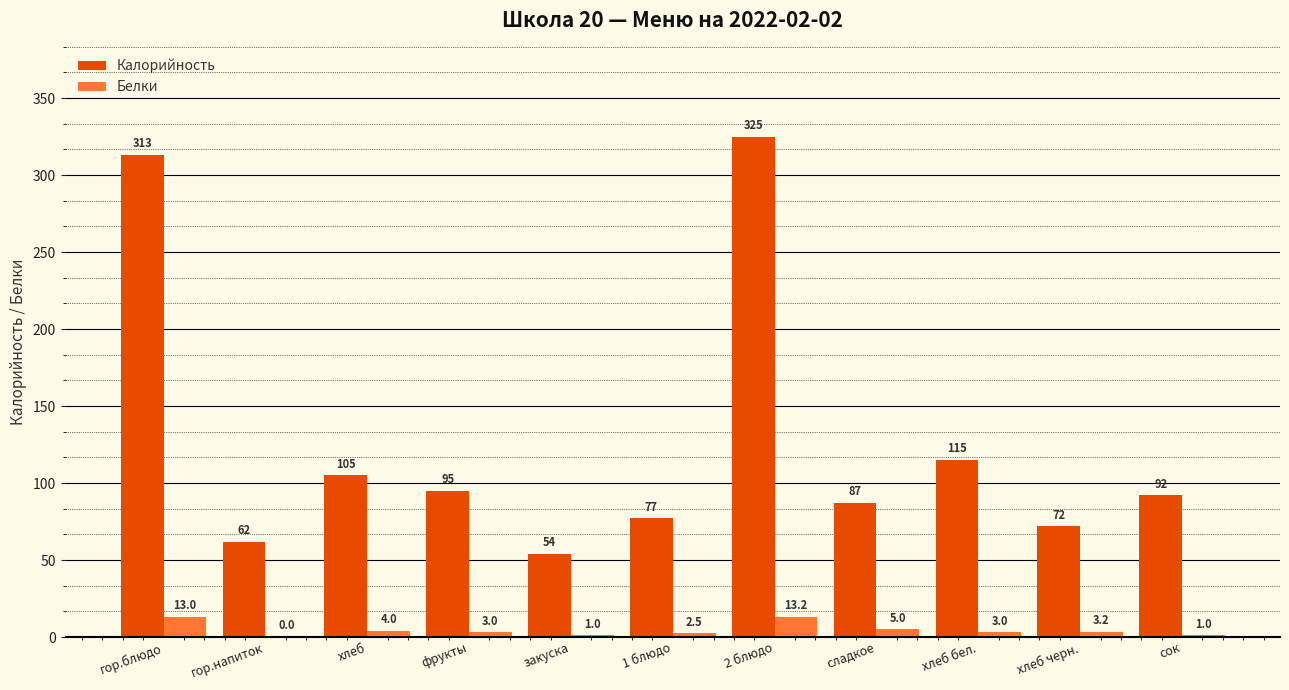

The value of Калорийность at хлеб бел. is 115.0. True or false?

True